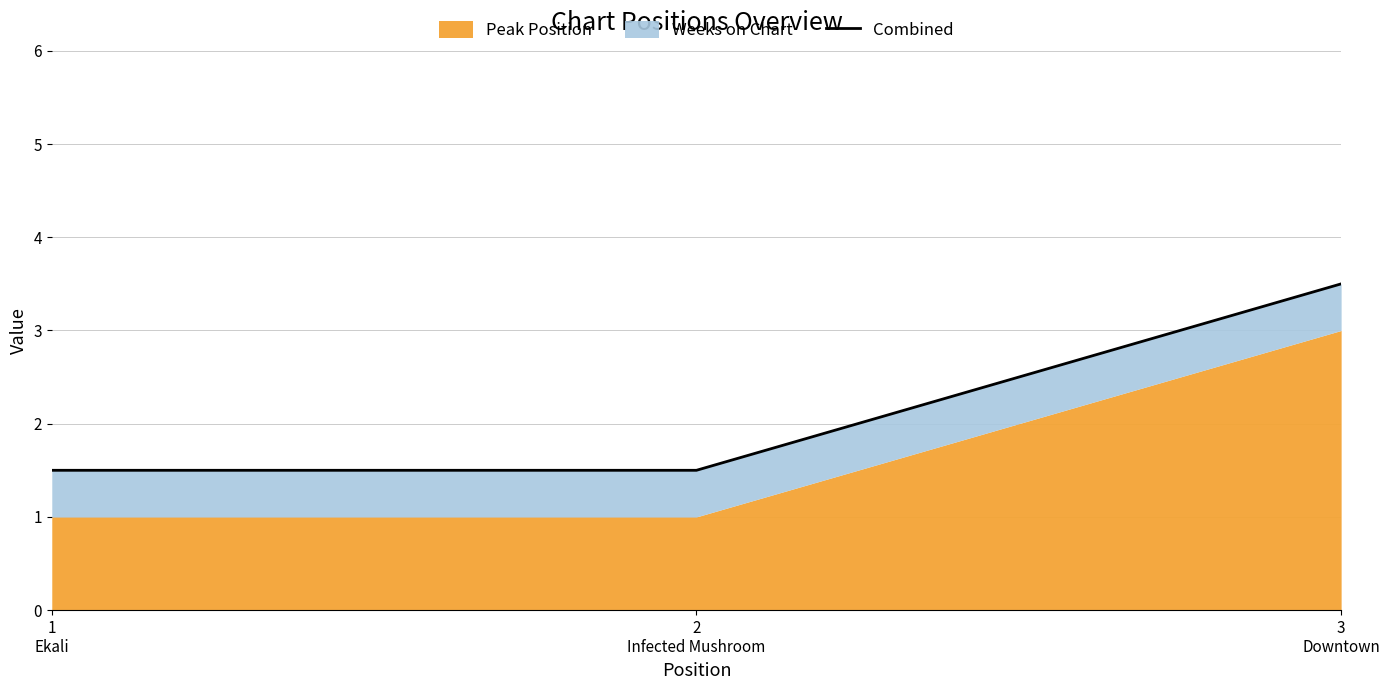

How many lines are shown in the chart?

1